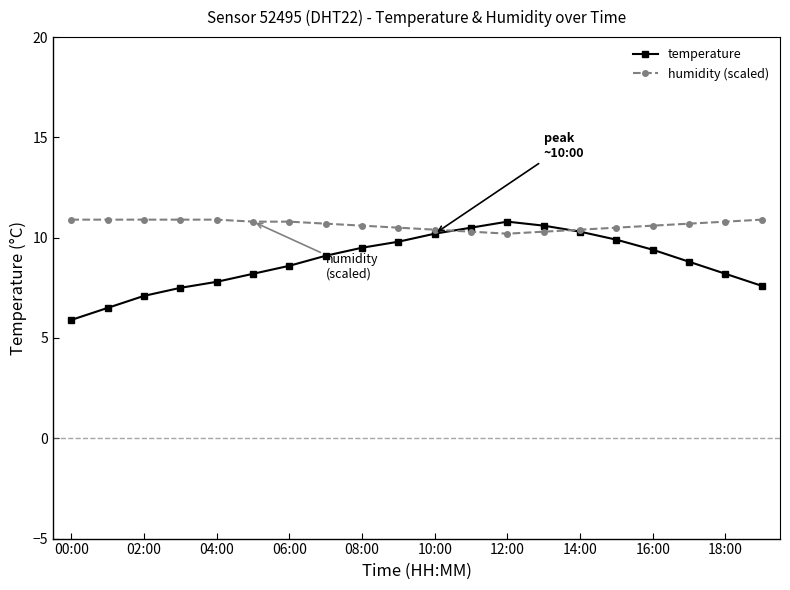

True or false: temperature has more than 0 interior local peaks.

True